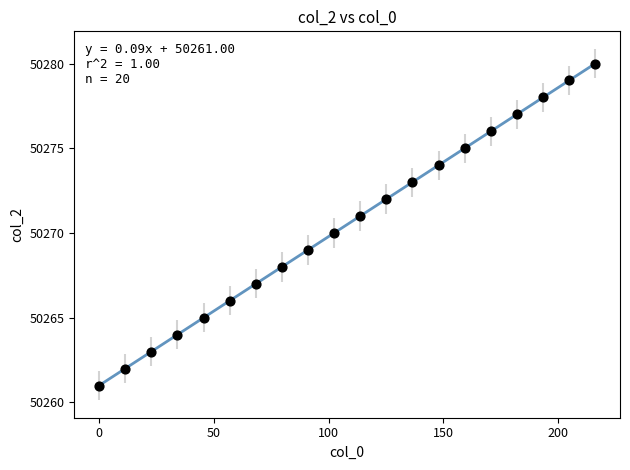

What is the range of Y values (max minus min)?

19